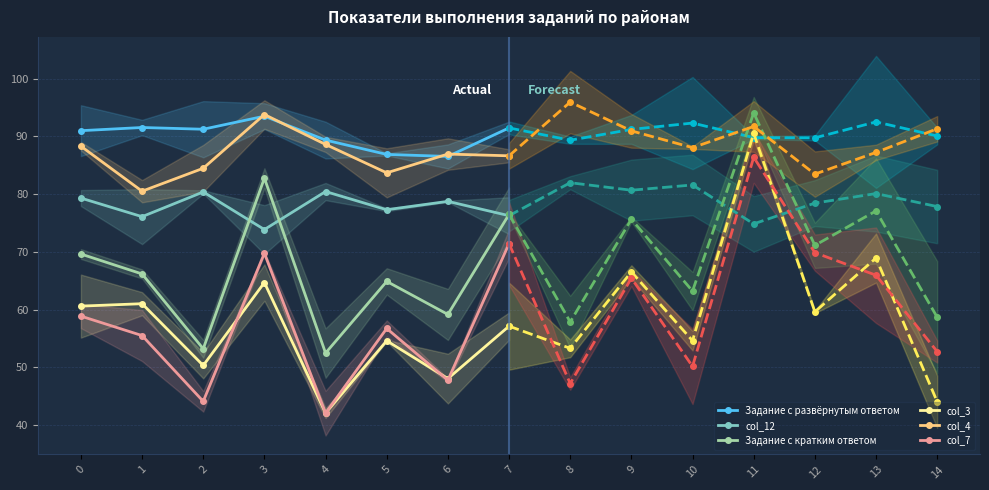

What is the minimum value for col_3?

42.1